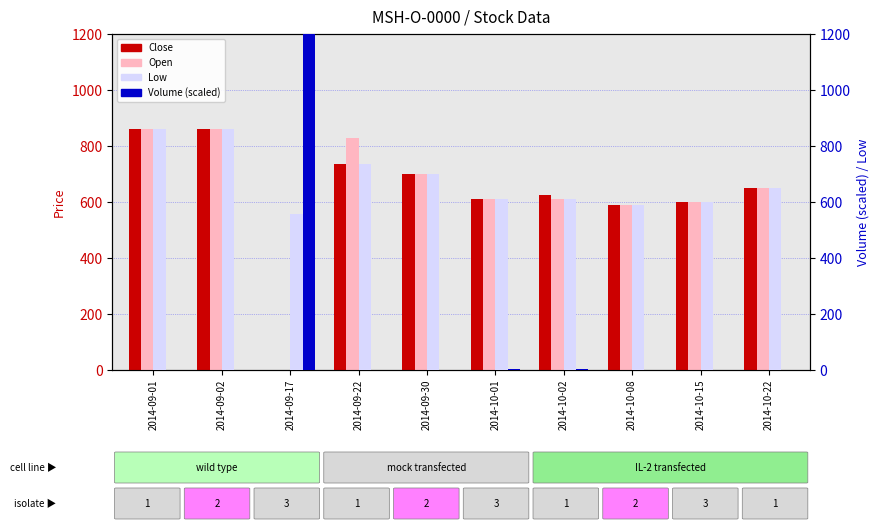

What is the label of the 4th bar from the left?

2014-09-22